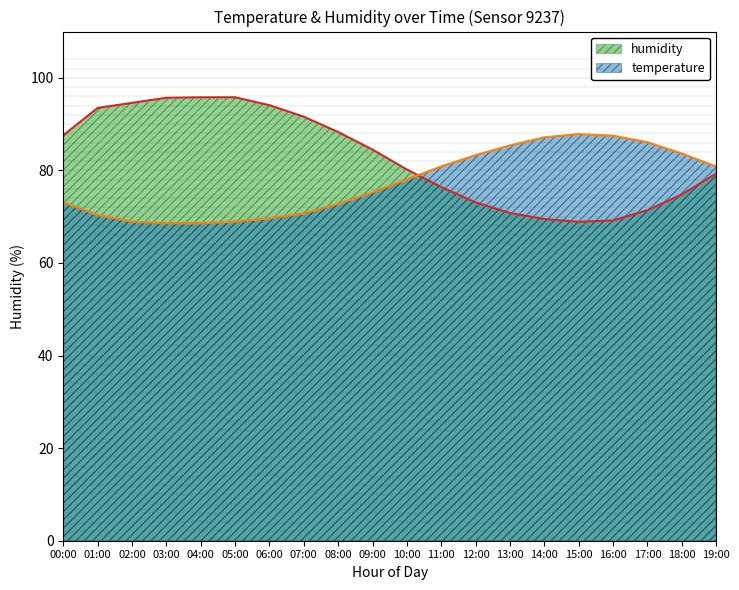

What is the value of the humidity point at the 15th from the left?

69.5